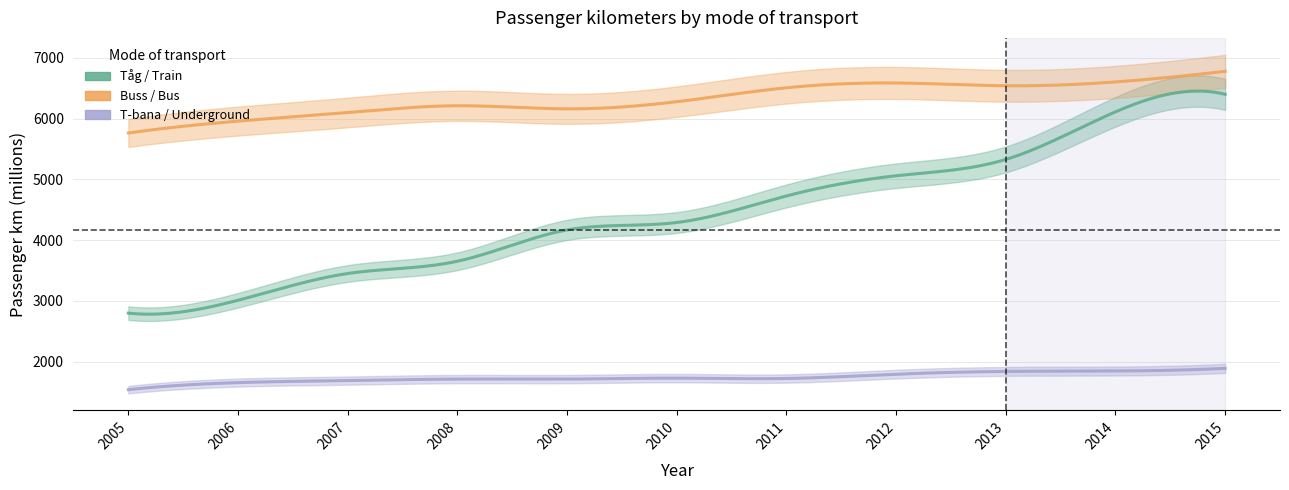

Rank the series at 2009 from lowest to highest value.

T-bana / Underground, Tåg / Train, Buss / Bus